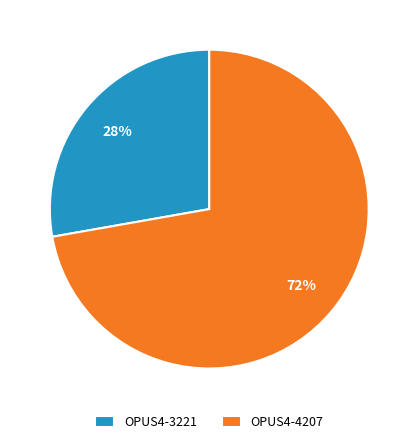

What percentage is the OPUS4-3221 slice, to the nearest percent?

28%